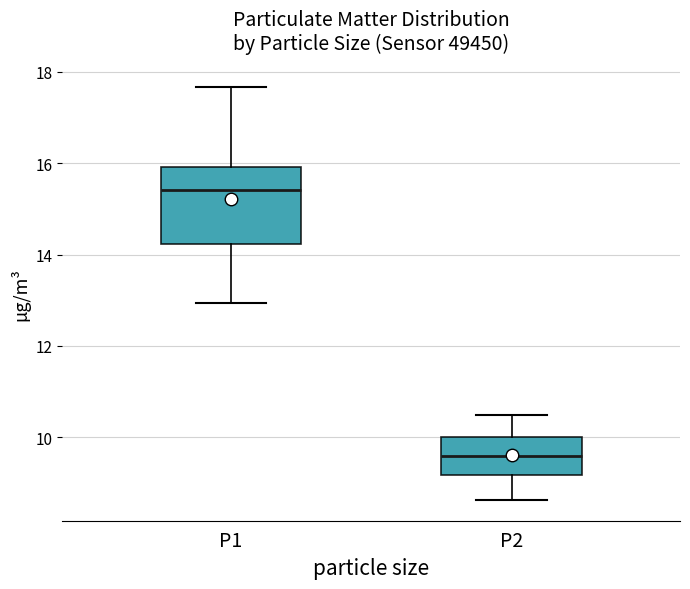

Reading left to right, transcribe this box plot: for each box, give where its median line is, the range the box spans, and where its two whiskers end, as read against the y-axis. The values are not printed on the chart, so give them approximately, as read against the axis.

P1: median 15.4, box 14.2 to 16.0, whiskers 13.0 to 17.6
P2: median 9.6, box 9.2 to 10.0, whiskers 8.6 to 10.6